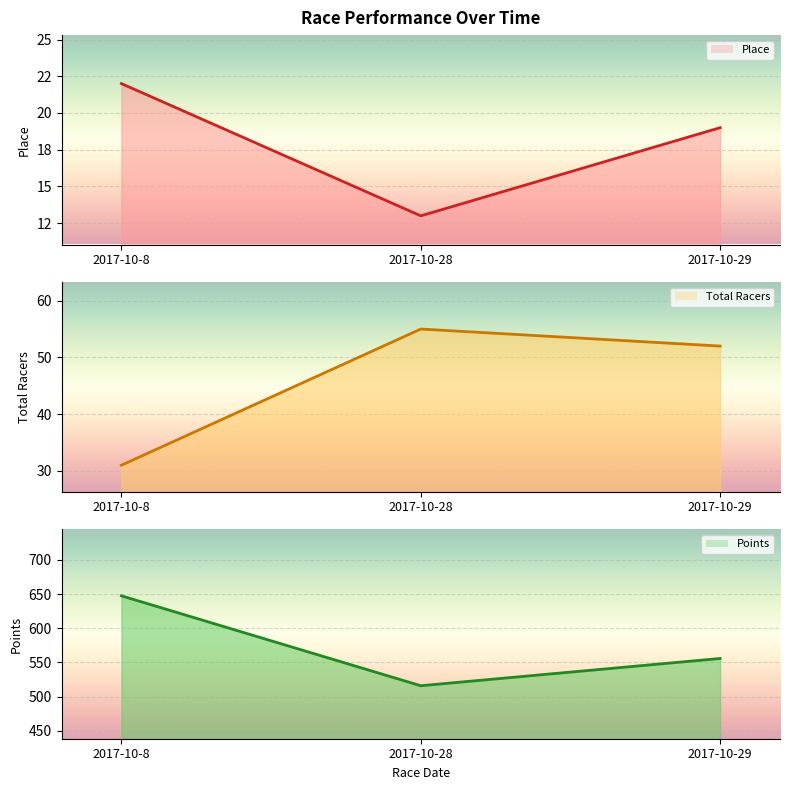

At which label does Points line reach its peak?

2017-10-8